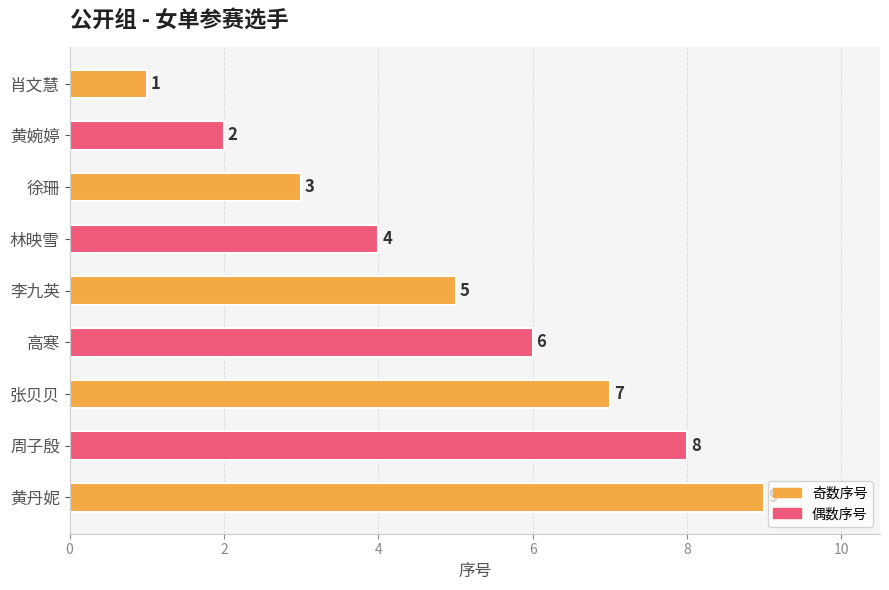

True or false: the data shows 5 at 李九英.

True